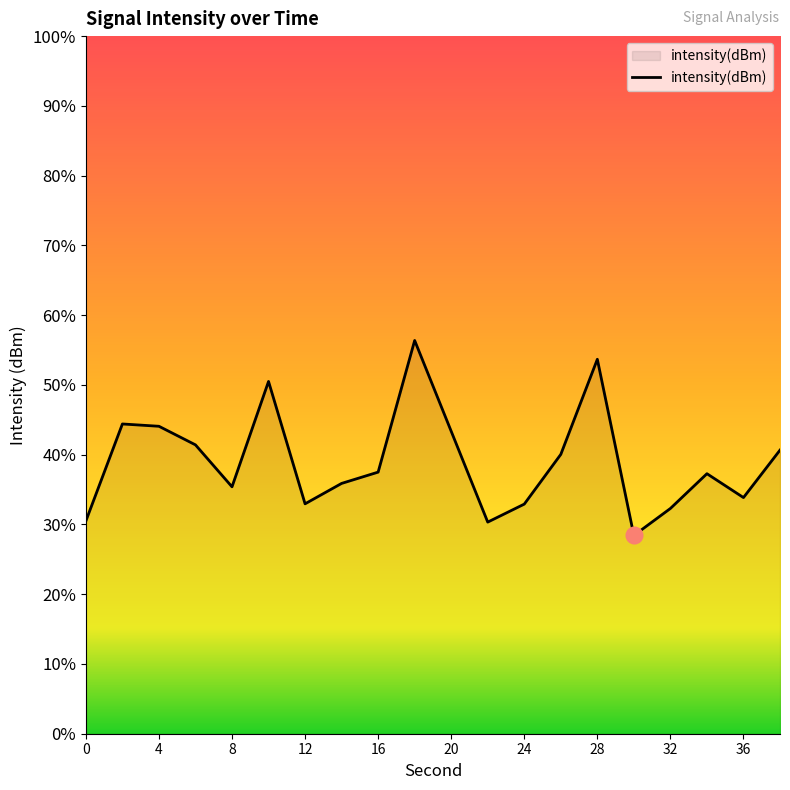

What is the value of the 10th point from the left?

-118.7